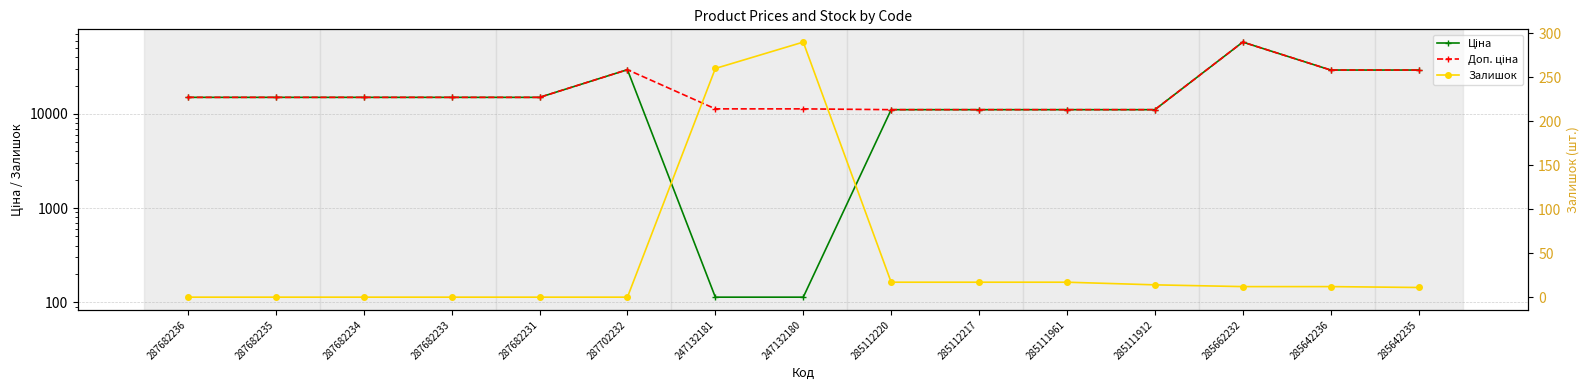

What is the total value across all series at 247132181?

11707.3